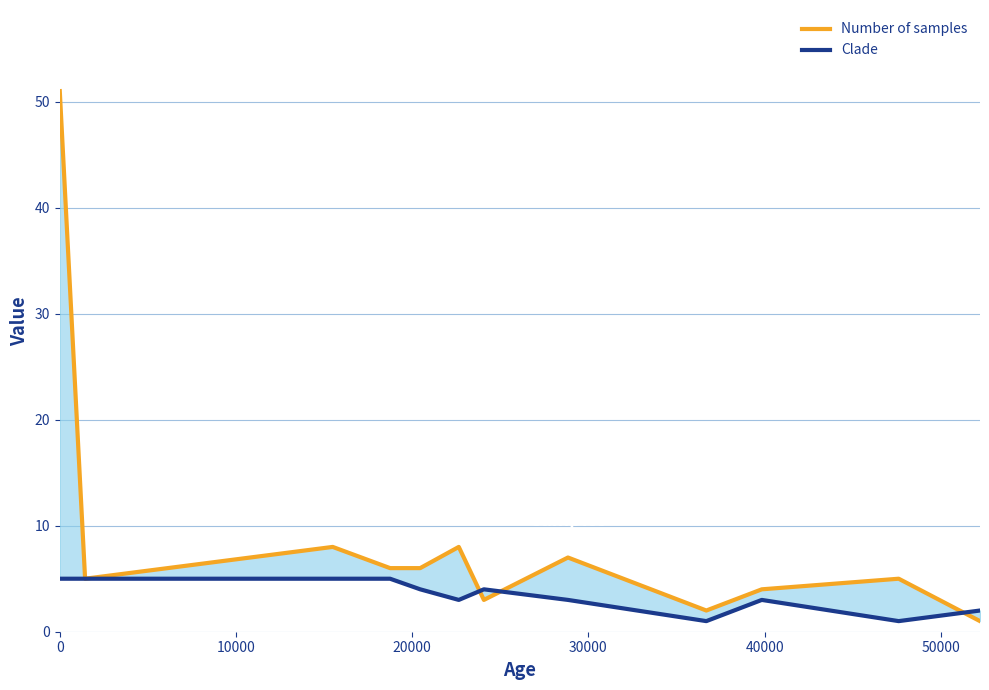

Rank the series by their average value, from lowest to highest.

Clade, Number of samples